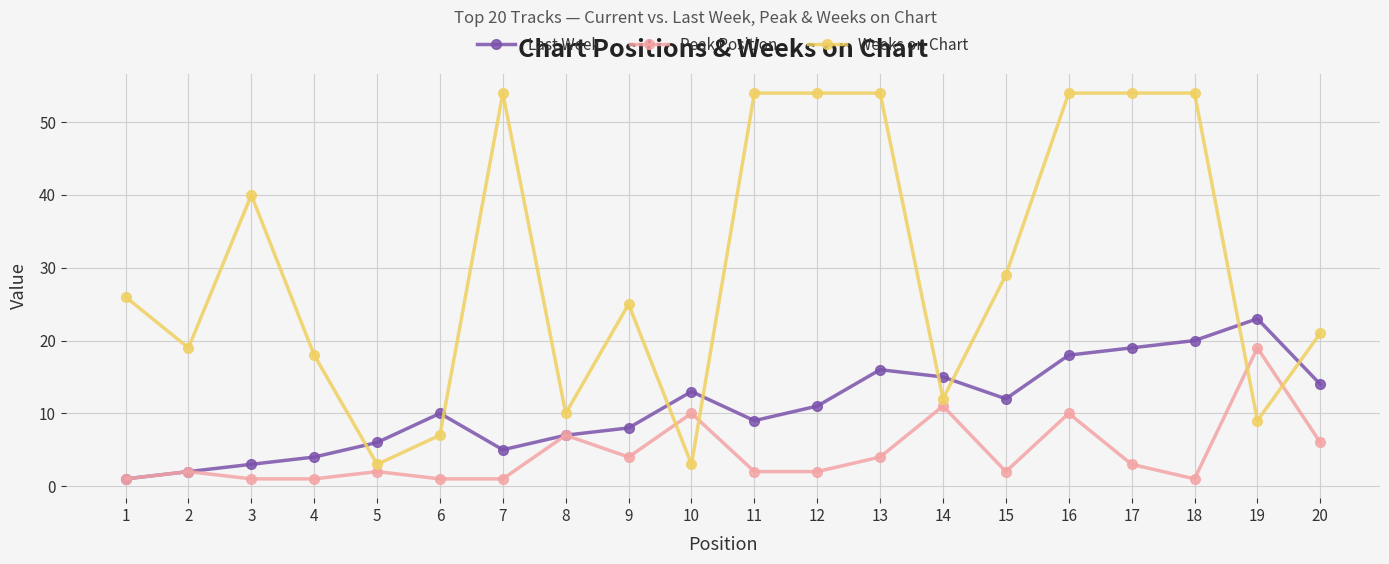

Rank the series at 11 from highest to lowest value.

Weeks on Chart, Last Week, Peak Position